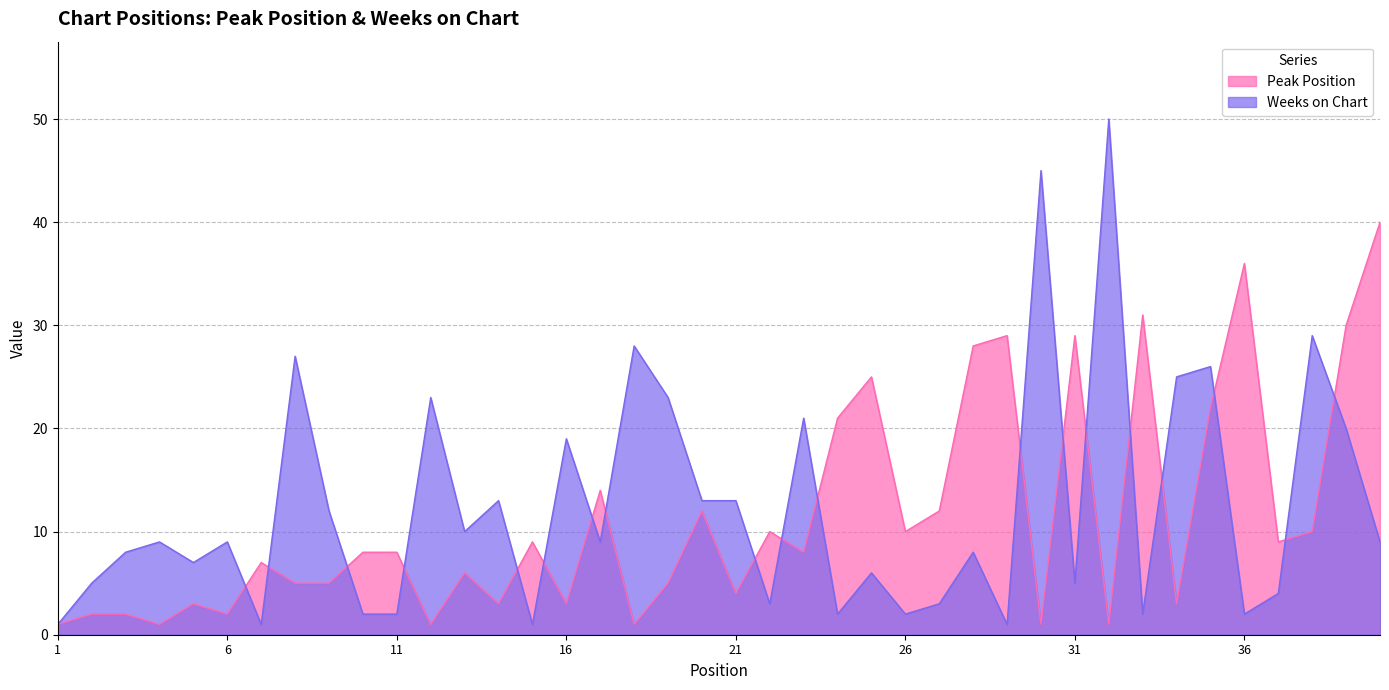

What is the spread (max minus min) of values at 26?

8